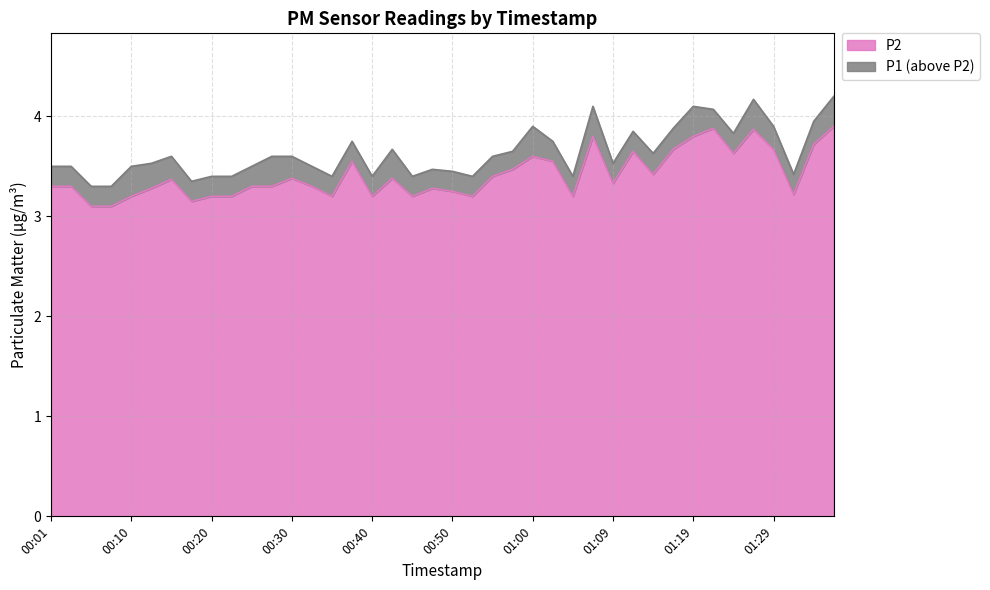

True or false: P1 has a value of 4.2 at 01:27.

True